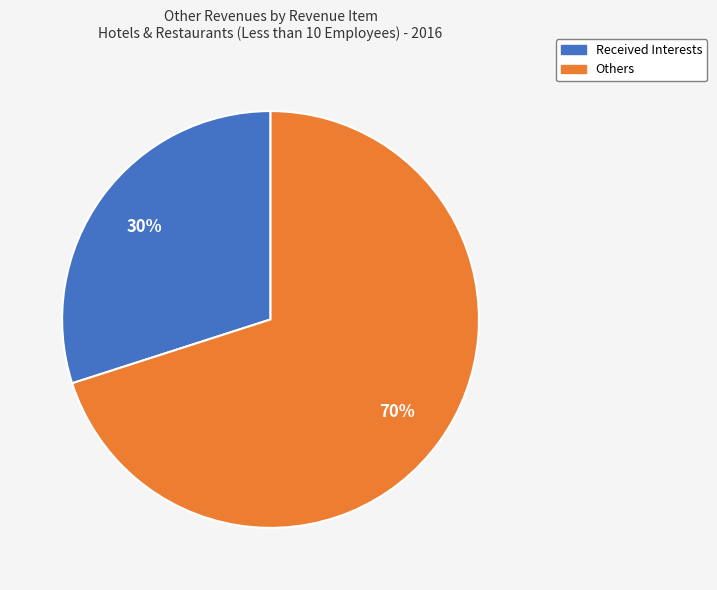

Approximately how many times larger is the value at Received Interests compared to Others?

0.4